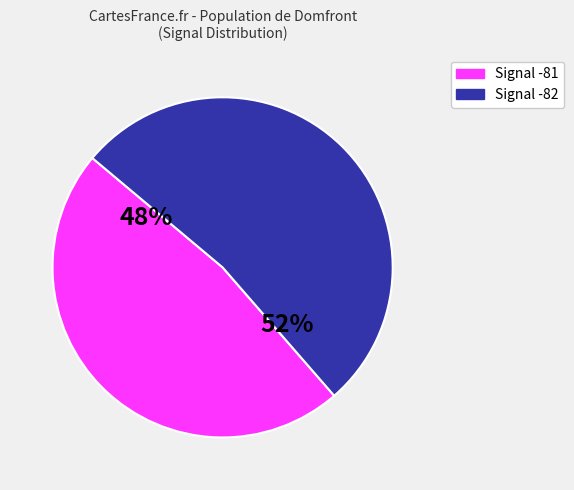

Is there any slice that represents more than half of the pie?

Yes